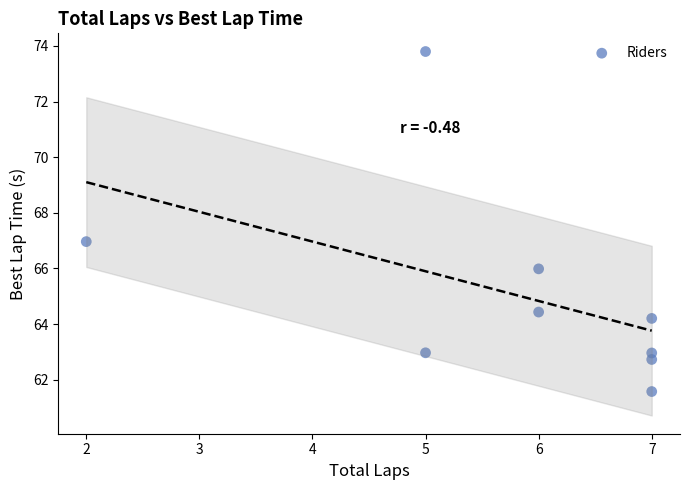

What is the average Y value?

65.1